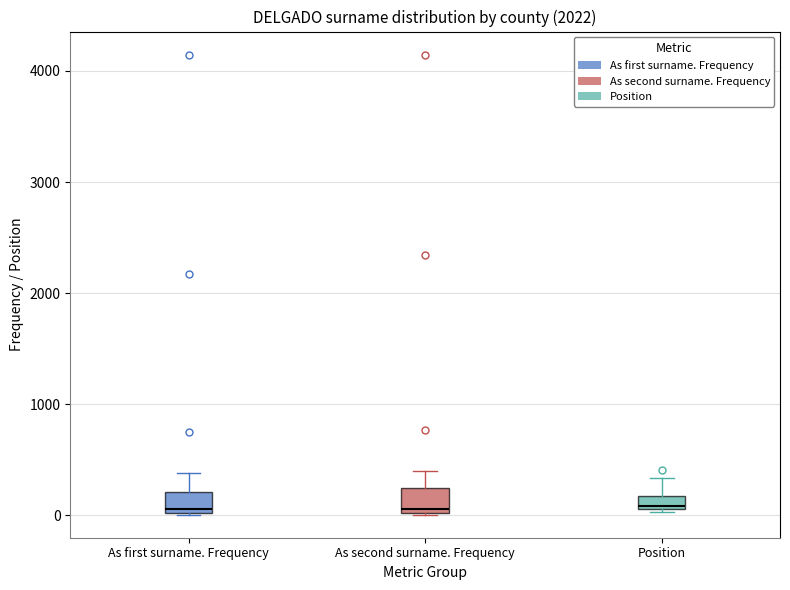

Where is the lower edge of the box for Position on the y-axis? The values are not printed on the chart, so give them approximately, as read against the axis.

100